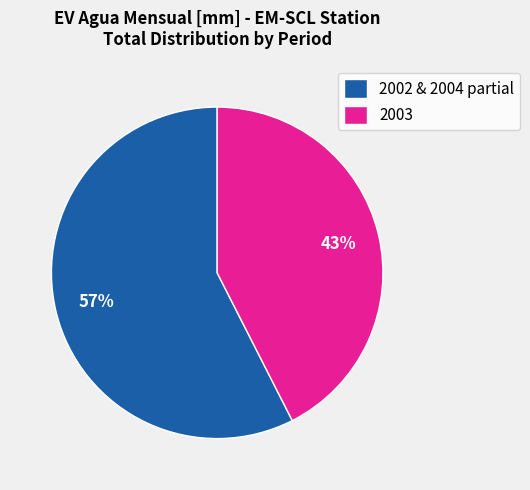

Is there any slice that represents more than half of the pie?

Yes